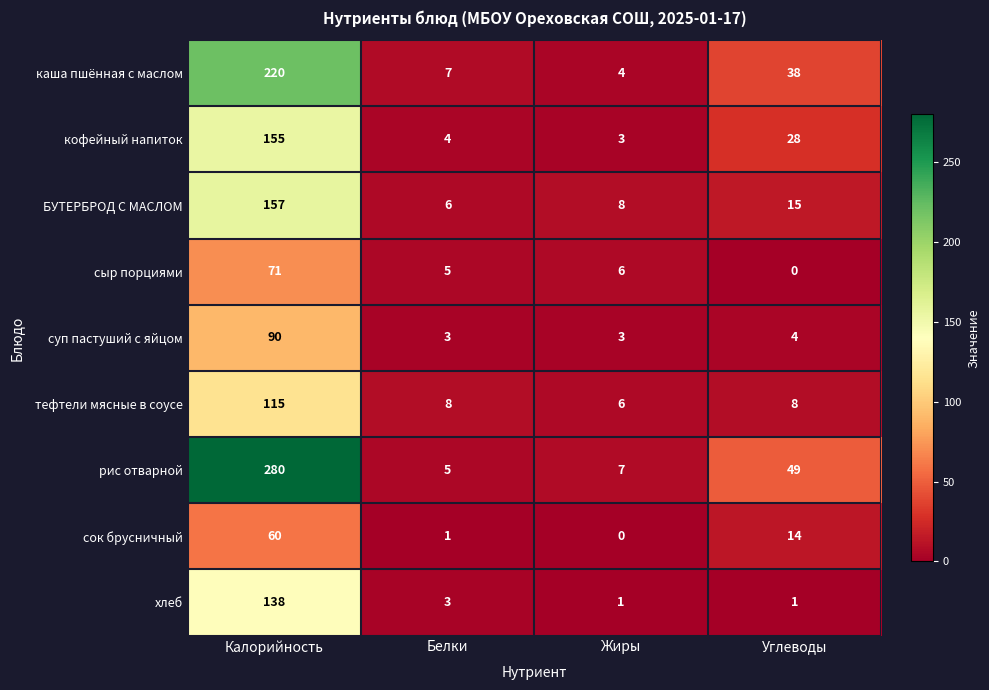

How many distinct data groups are displayed?

9